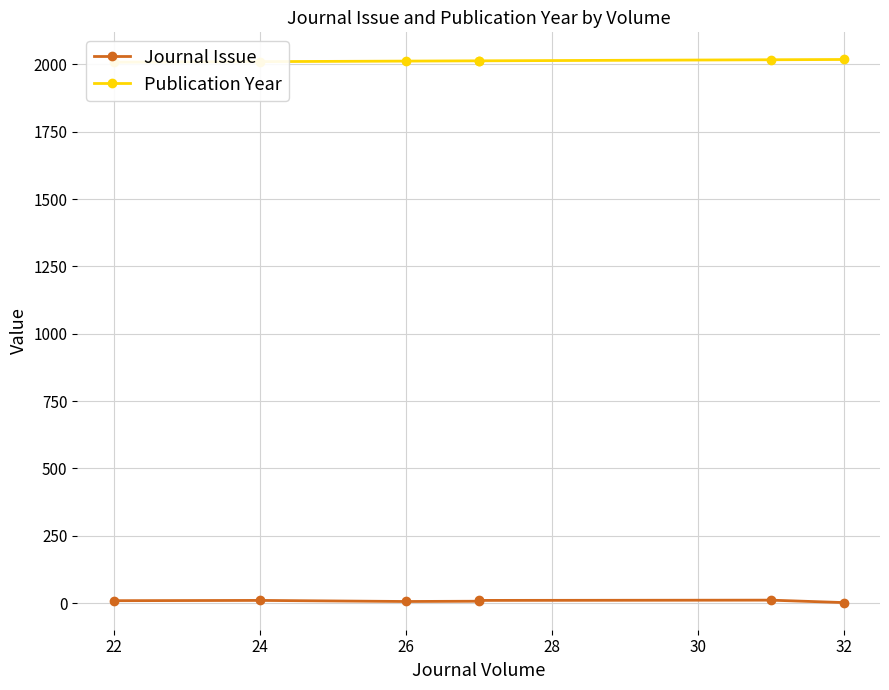

Does the chart have visible grid lines?

Yes